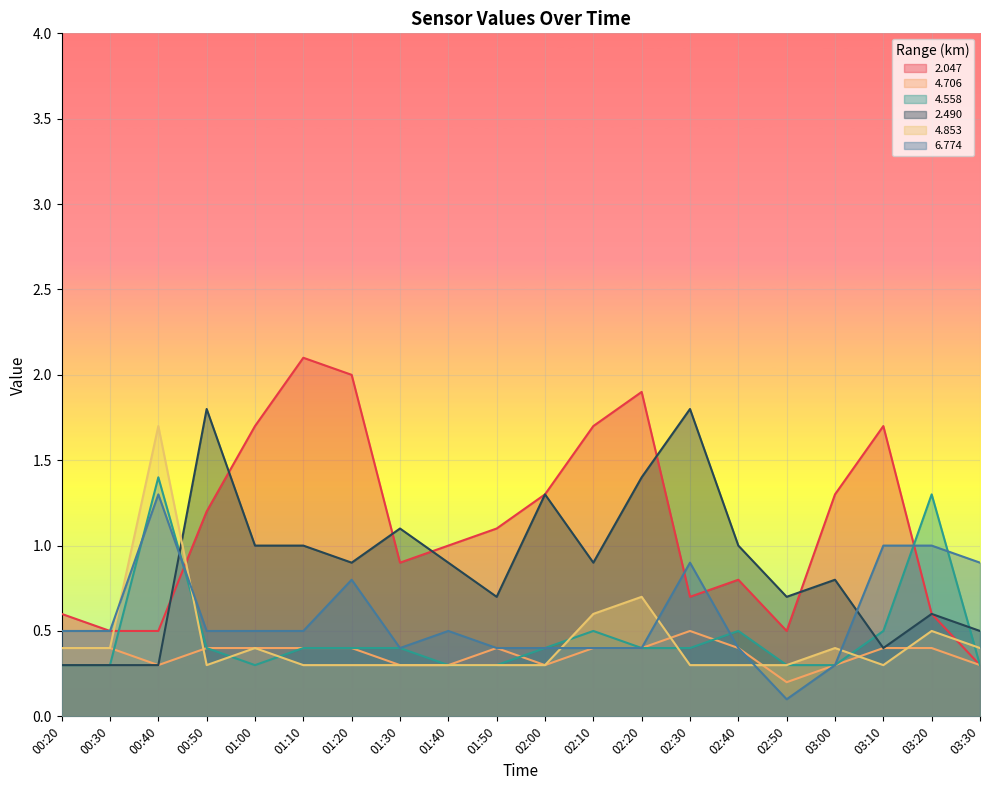

What is the label of the 15th point from the left?

02:40